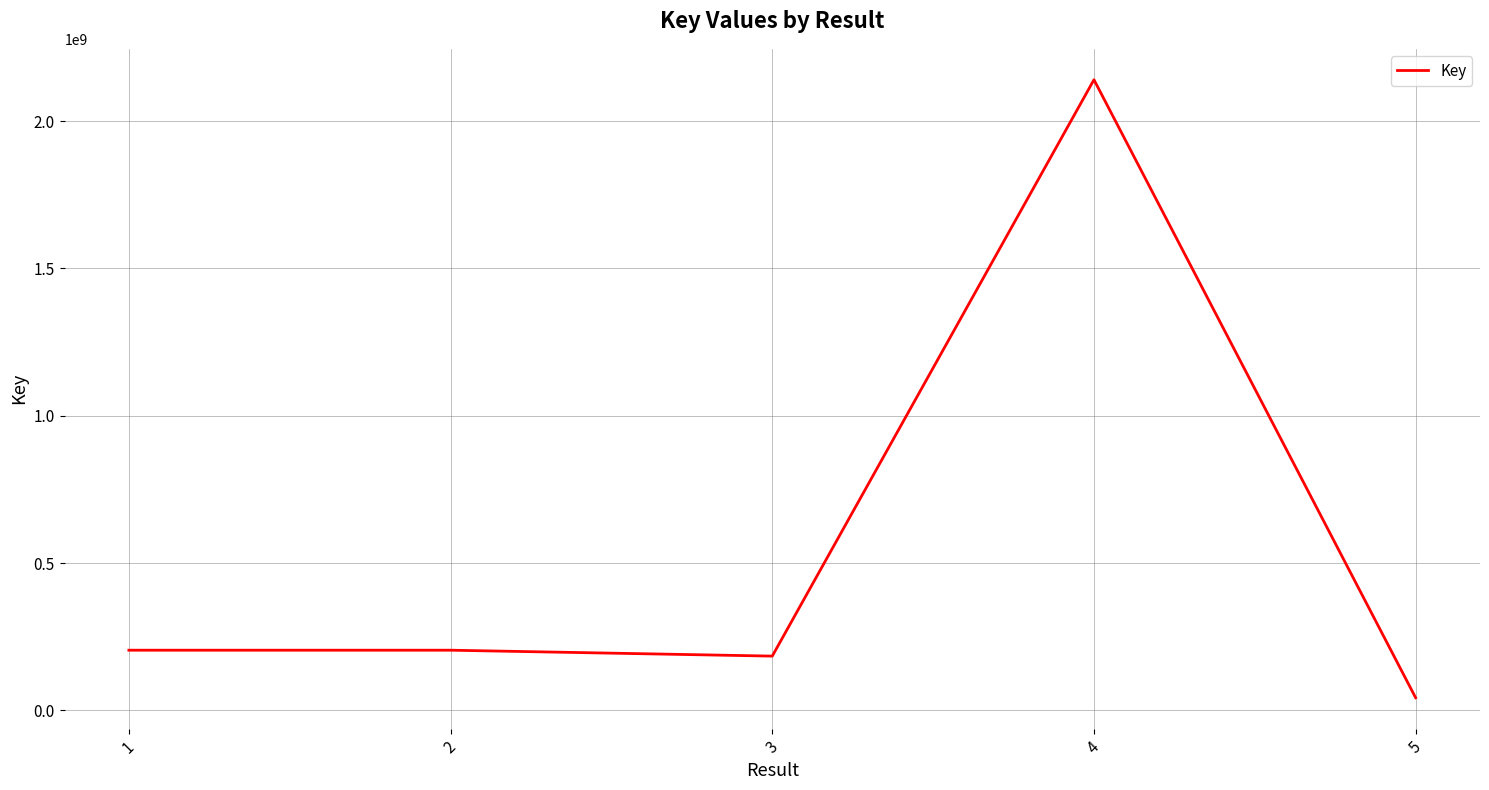

What is the approximate value at 4?

2140716664